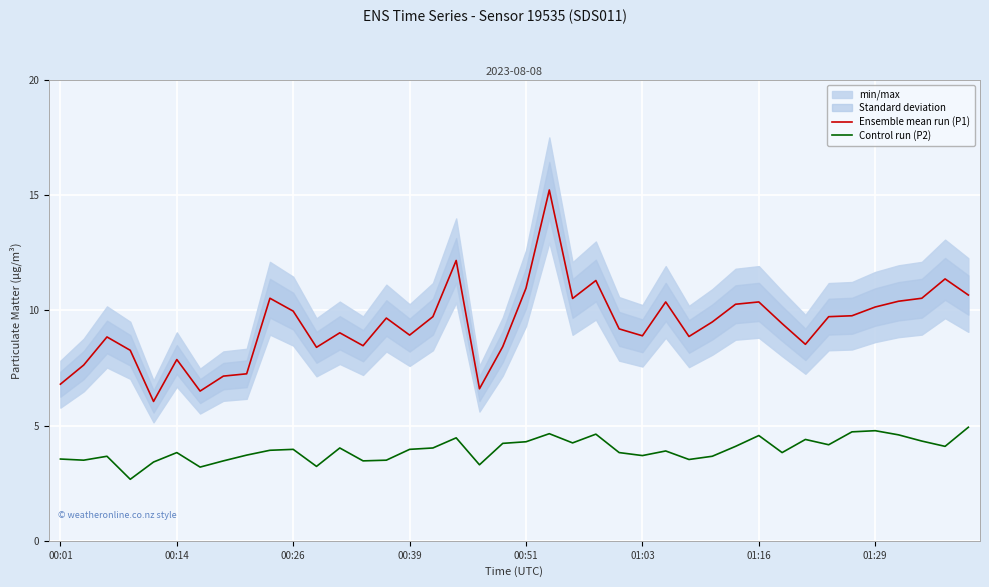

True or false: Control run (P2) and Ensemble mean run (P1) cross at least once.

False